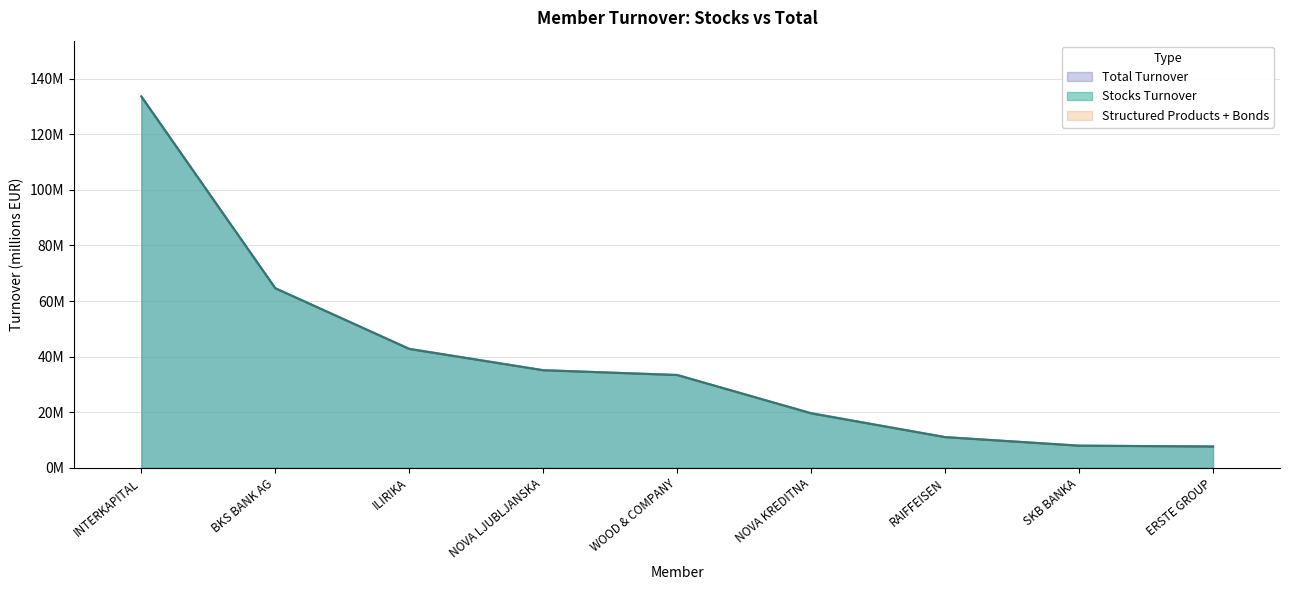

At which label does Total Turnover reach its peak?

INTERKAPITAL